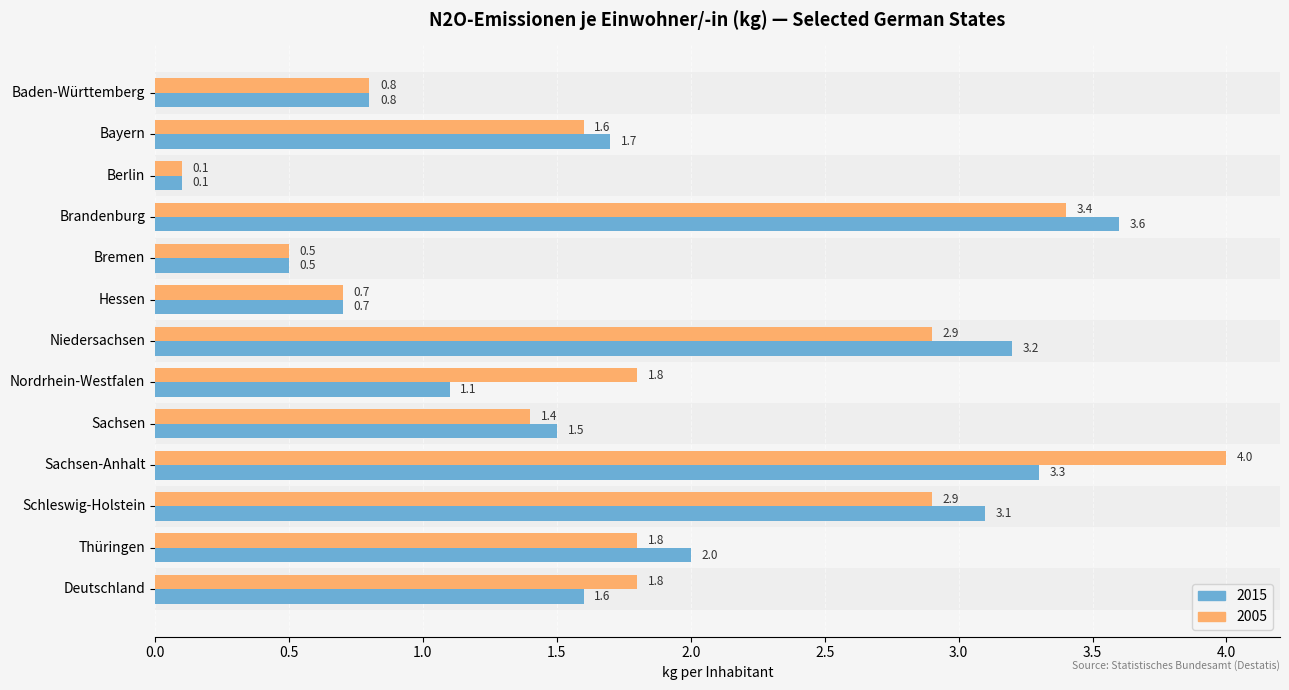

True or false: 2015 has a value of 0.3 at Hessen.

False